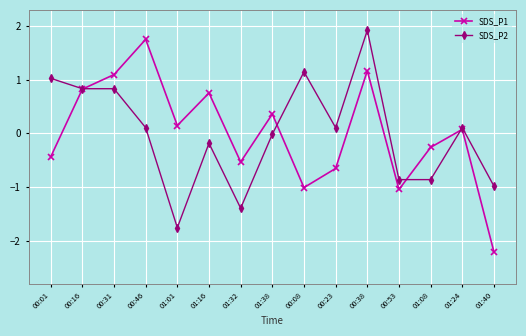

What is the label of the 4th point from the right?

00:53